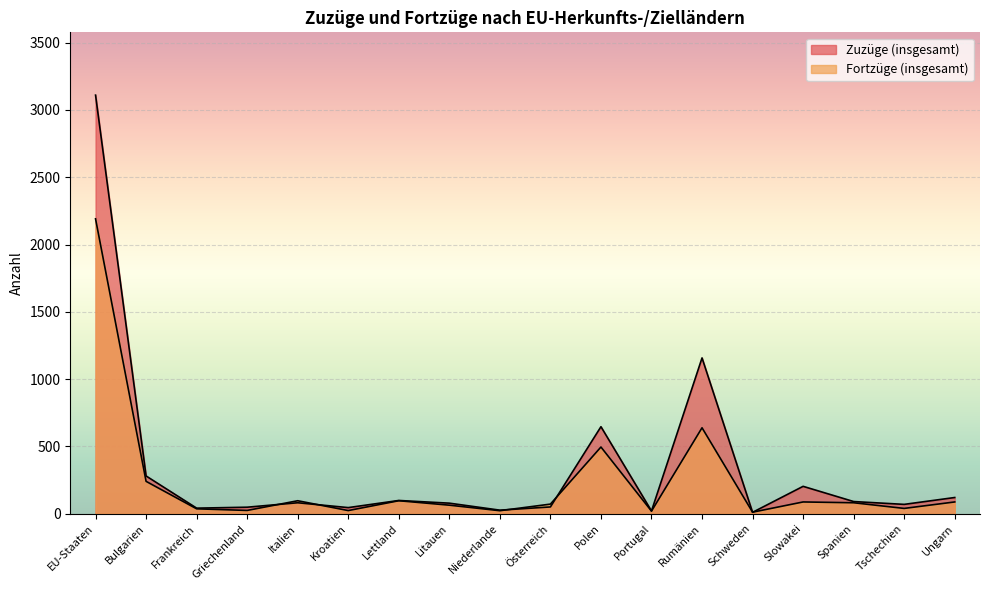

Reading left to right, transcribe all the data shown in this chart.

Zuzüge (insgesamt): 3110	281	42	49	82	46	99	79	27	51	647	21	1158	11	204	91	70	121
Fortzüge (insgesamt): 2191	241	37	25	97	24	97	64	23	72	496	20	639	12	88	82	40	88